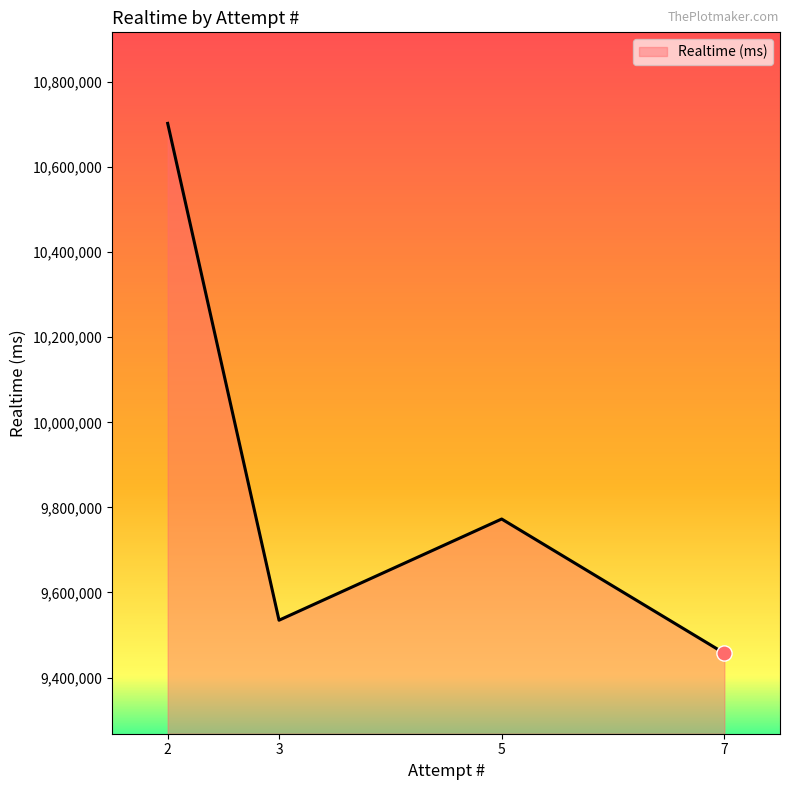

Which has a higher value, 3 or 7?

3